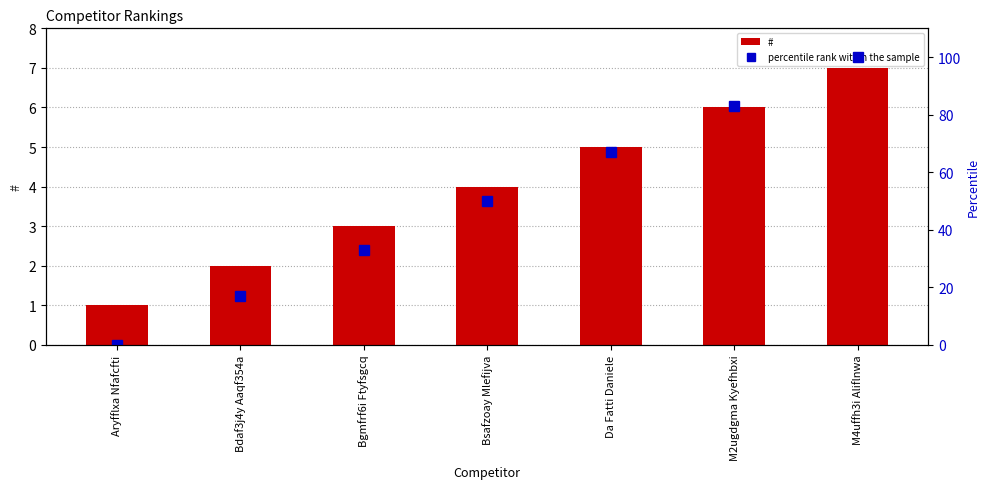

Is it true that percentile rank within the sample equals 29 at Bsafzoay Mlefijva?

False